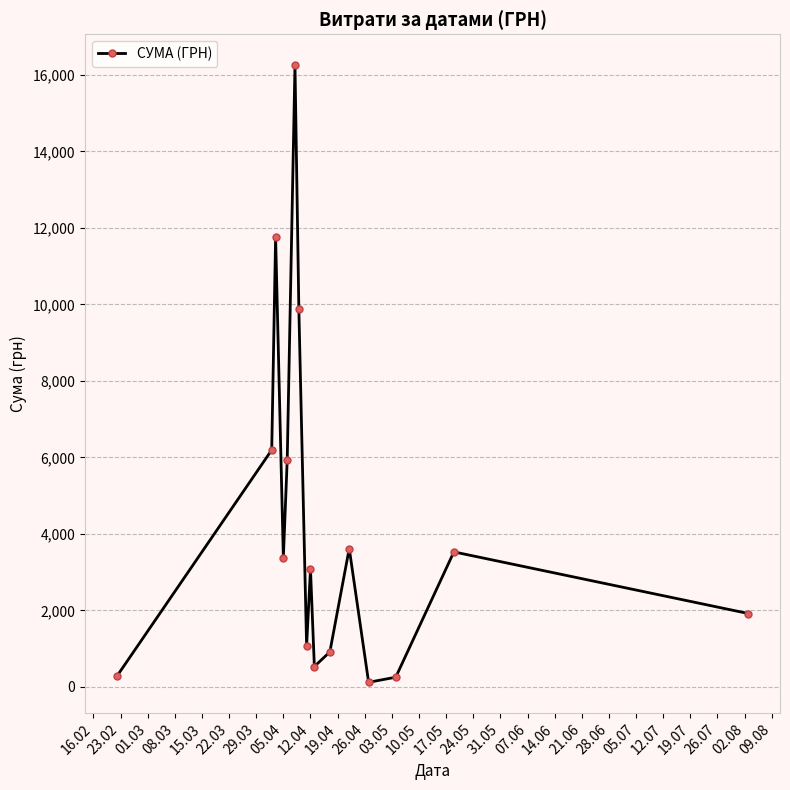

True or false: the data has more than 1 interior local peaks.

True